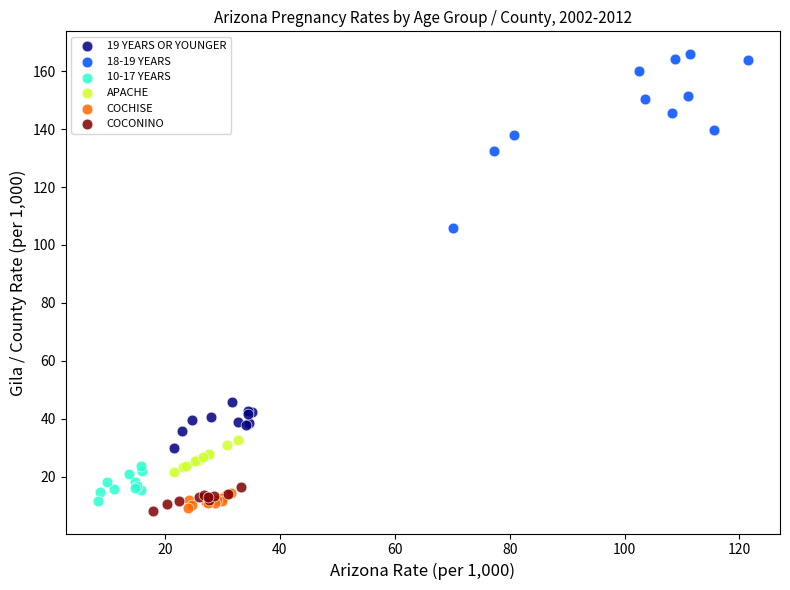

Which series has the widest spread of Y values?

18-19 YEARS